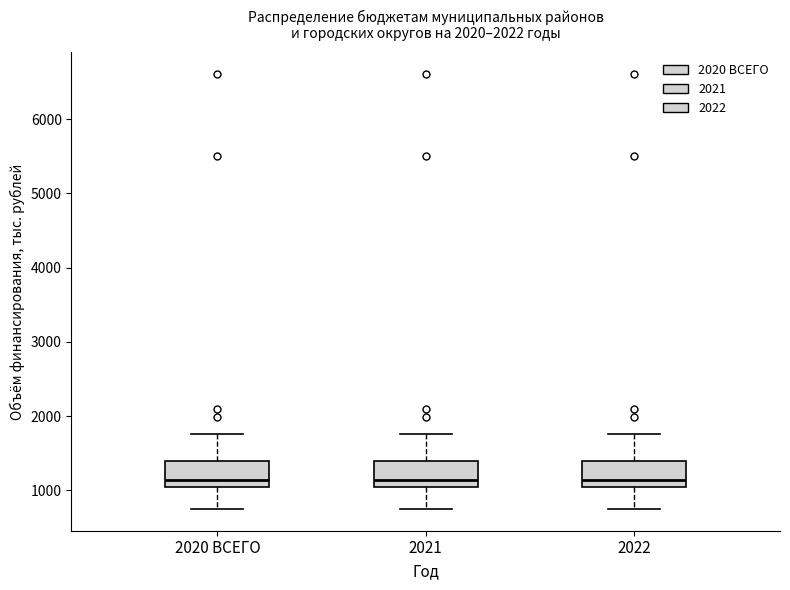

Where does the upper whisker of the box for 2022 end on the y-axis? The values are not printed on the chart, so give them approximately, as read against the axis.

1800